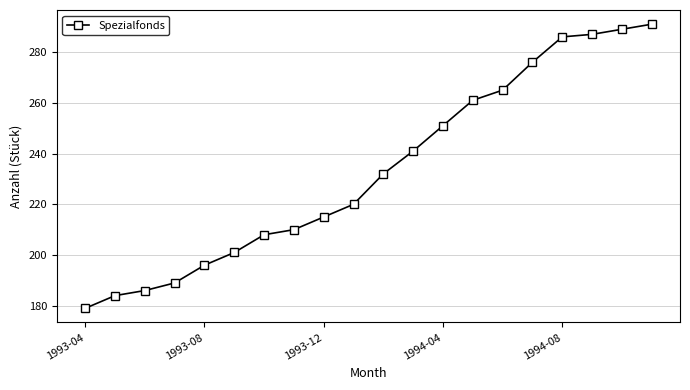

What is the sum of all values?

4667